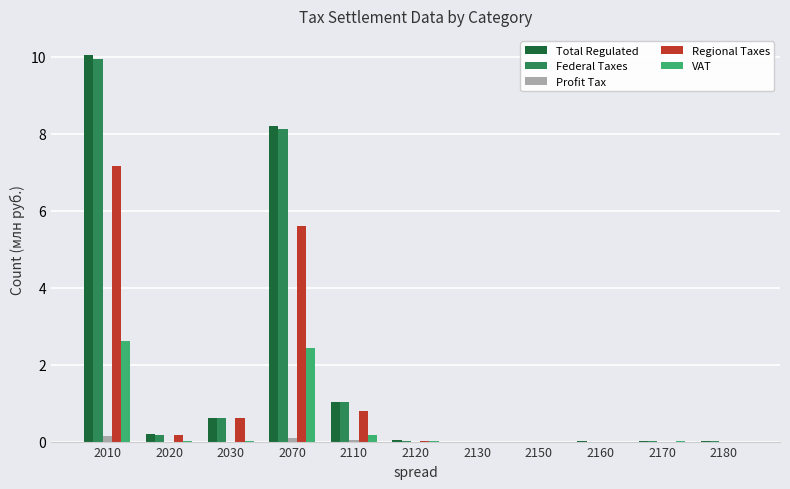

Does the chart contain stacked bars?

No